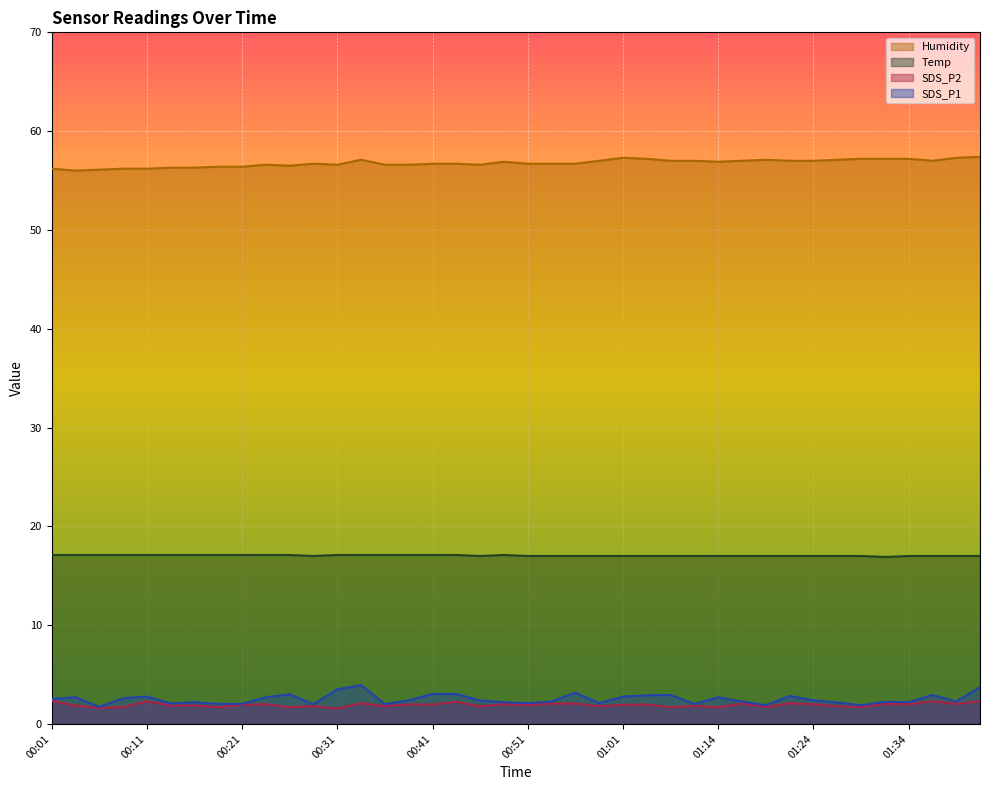

What is the smallest value displayed?

1.6